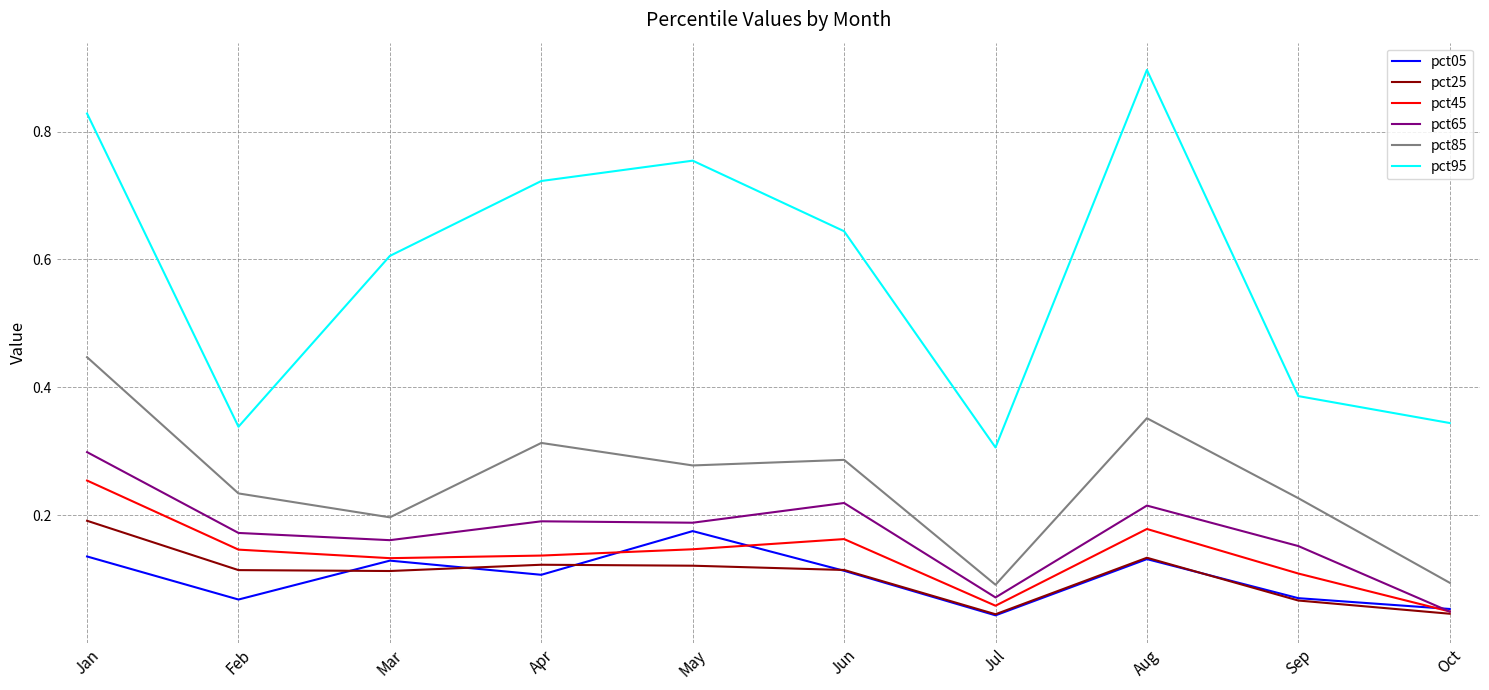

Where is pct95 nearest to the value 0?

Jul